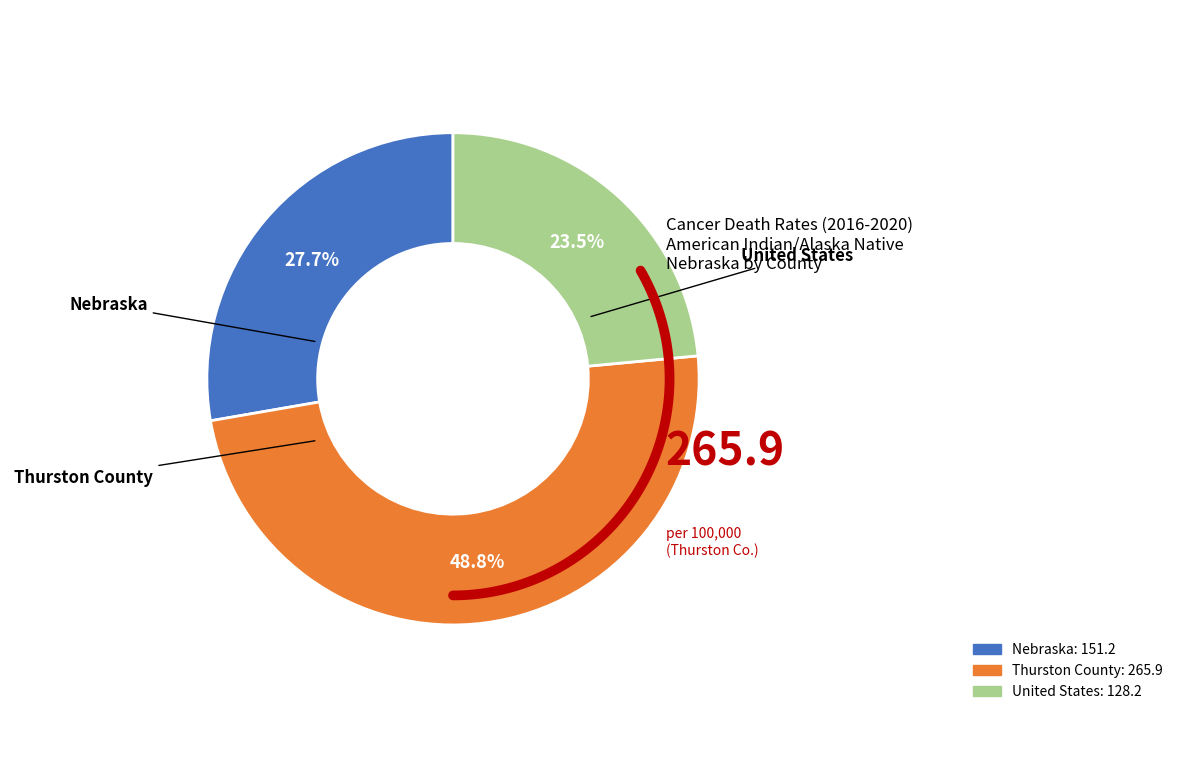

Is there a majority slice in this chart?

No